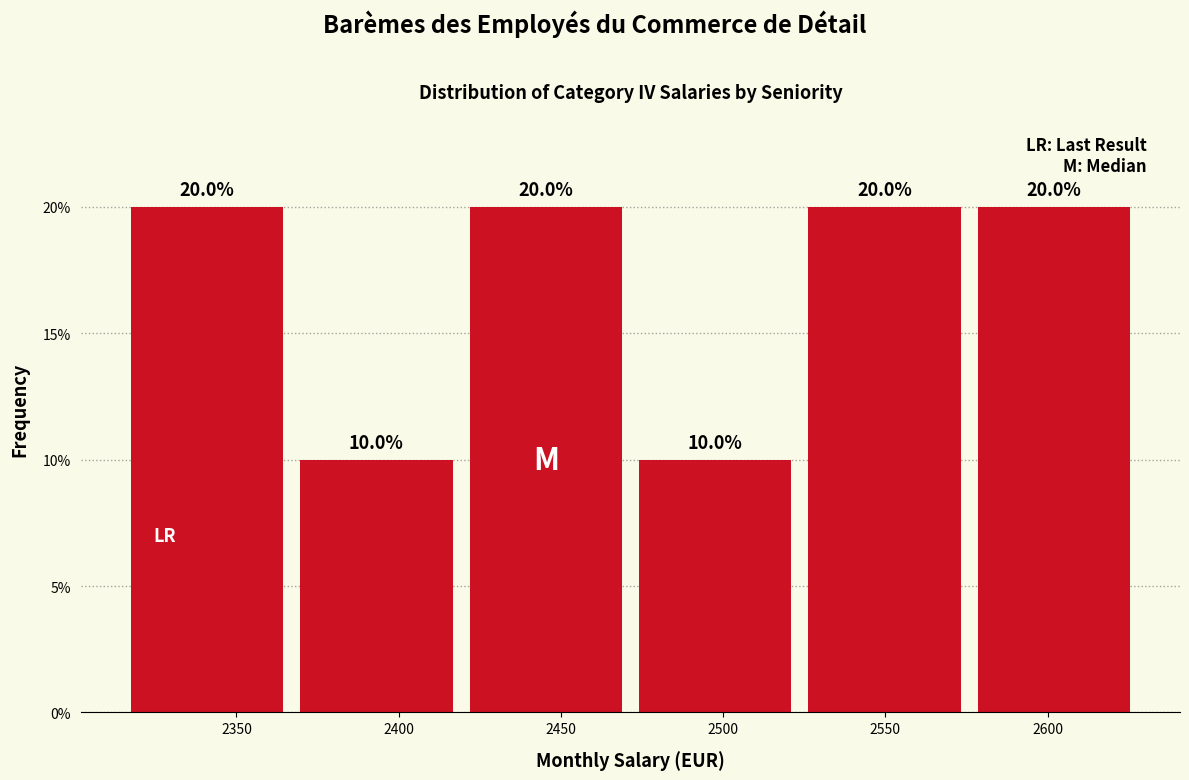

Reading left to right, list every bar in this chart as the range it spans on the x-axis followed by its height. The bar edges are not printed on the chart, so give them approximately, as read against the axis.

2315 to 2370: 20.0
2370 to 2420: 10.0
2420 to 2475: 20.0
2475 to 2525: 10.0
2525 to 2580: 20.0
2580 to 2630: 20.0